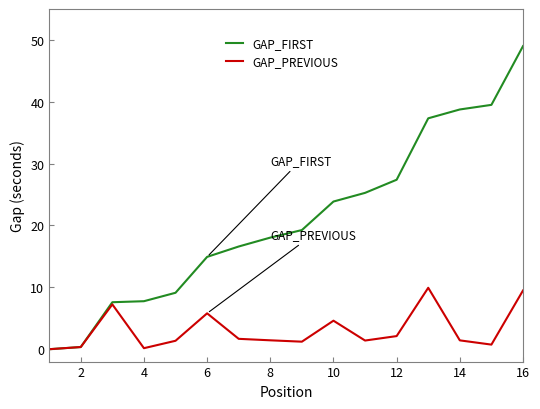

Which series has the widest spread of values?

GAP_FIRST